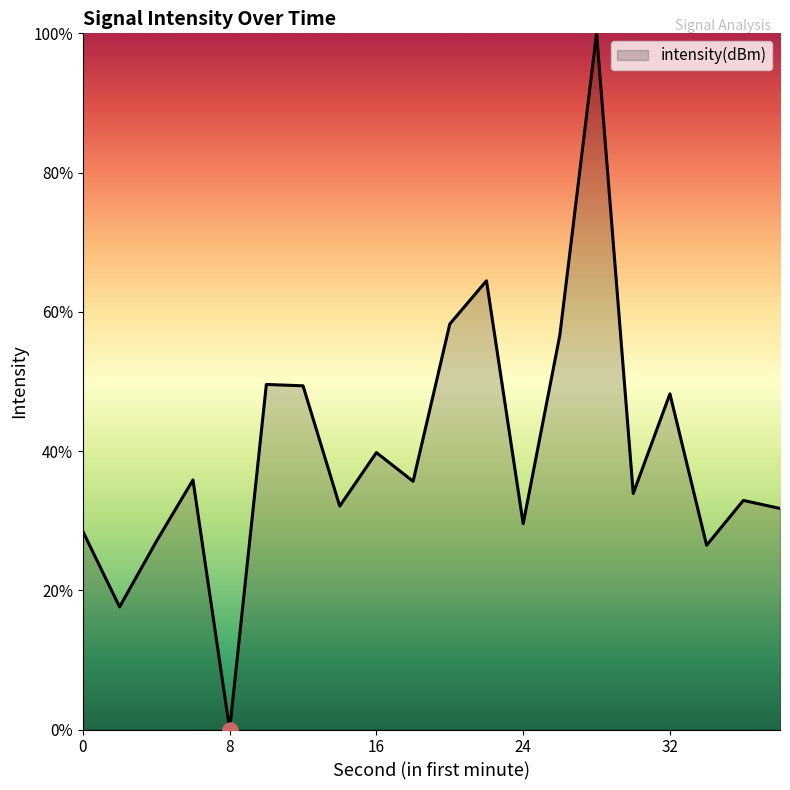

What is the greatest value displayed?

100.0